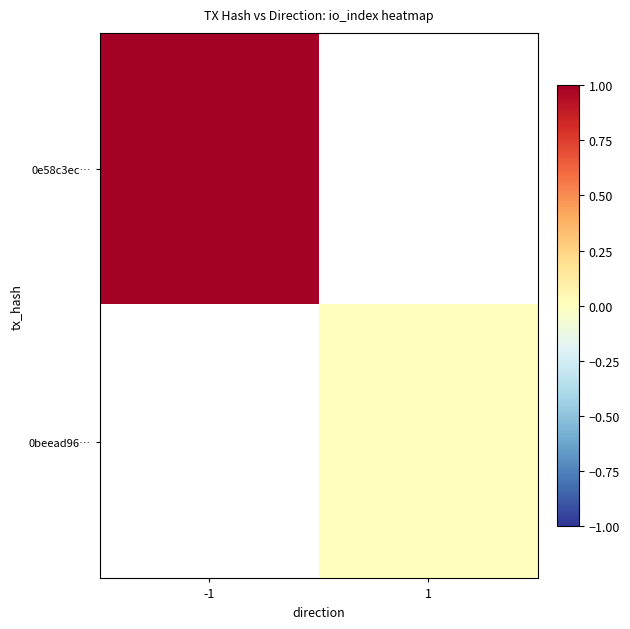

Which label corresponds to the largest value in the chart?

-1